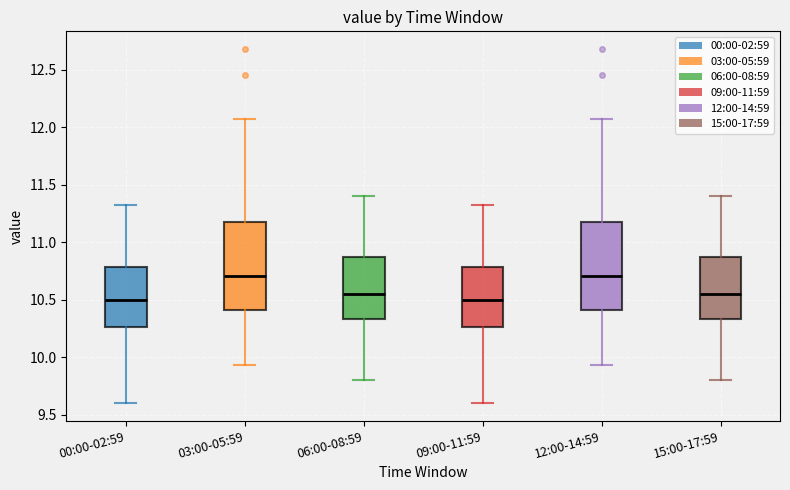

Reading left to right, read every box against the y-axis: the position of its median line, the range the box covers, and the ends of its whiskers. The values are not printed on the chart, so give them approximately, as read against the axis.

00:00-02:59: median 10.50, box 10.25 to 10.80, whiskers 9.60 to 11.30
03:00-05:59: median 10.70, box 10.40 to 11.15, whiskers 9.95 to 12.05
06:00-08:59: median 10.55, box 10.35 to 10.90, whiskers 9.80 to 11.40
09:00-11:59: median 10.50, box 10.25 to 10.80, whiskers 9.60 to 11.30
12:00-14:59: median 10.70, box 10.40 to 11.15, whiskers 9.95 to 12.05
15:00-17:59: median 10.55, box 10.35 to 10.90, whiskers 9.80 to 11.40